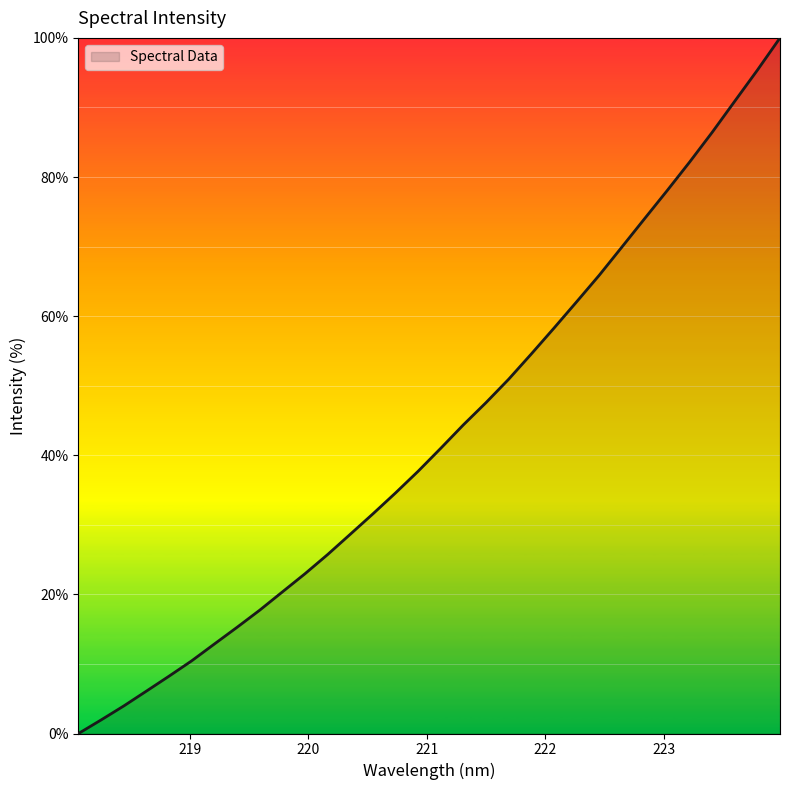

What is the maximum value shown in the chart?

100.0